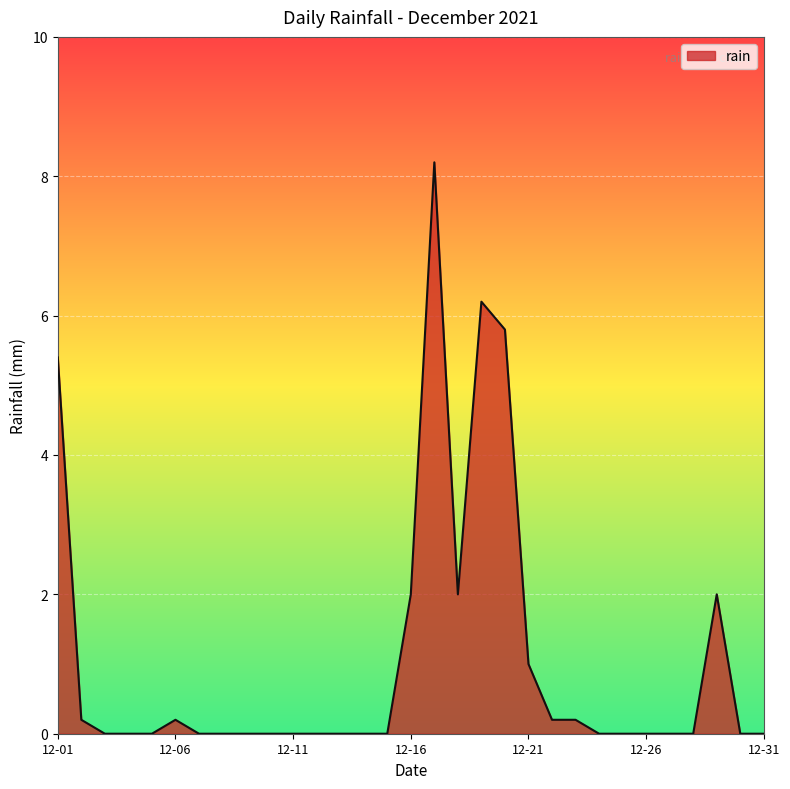

What is the difference between the maximum and minimum values?

8.2